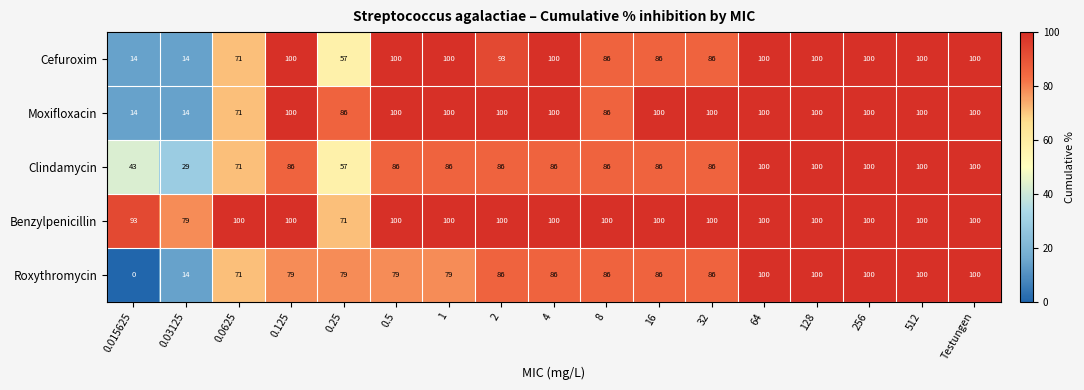

What is the sum of the Roxythromycin values at Testungen and 0.015625?

100